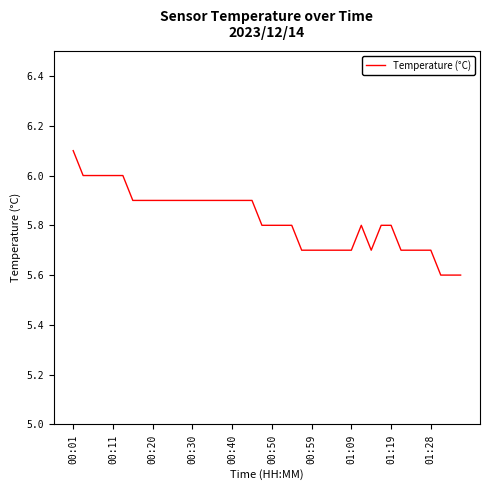

What is the difference between the maximum and minimum values?

0.5